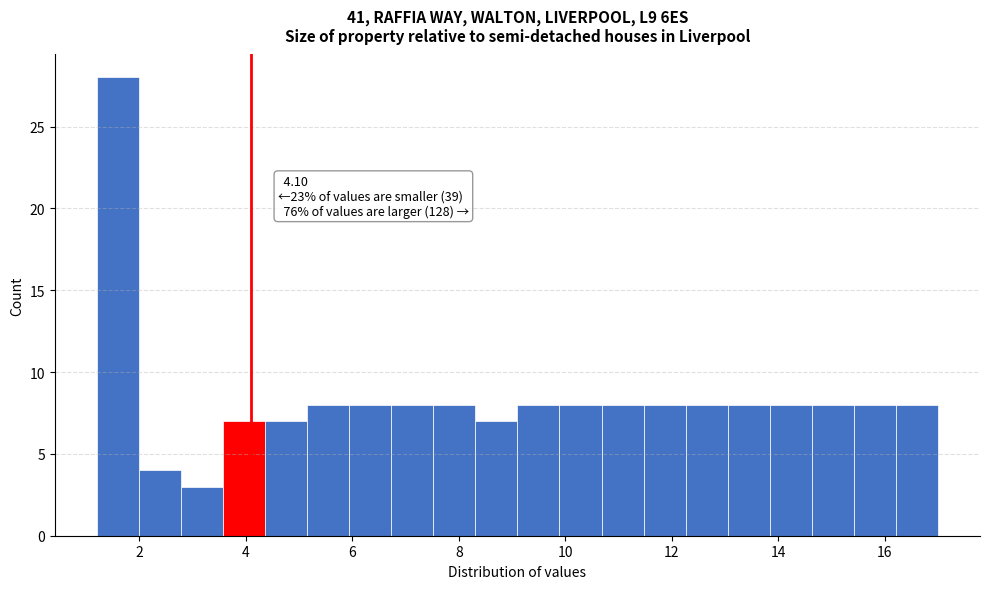

Around what value on the x-axis is the tallest bar? Give the approximate position of its centre, as read against the axis.

1.6